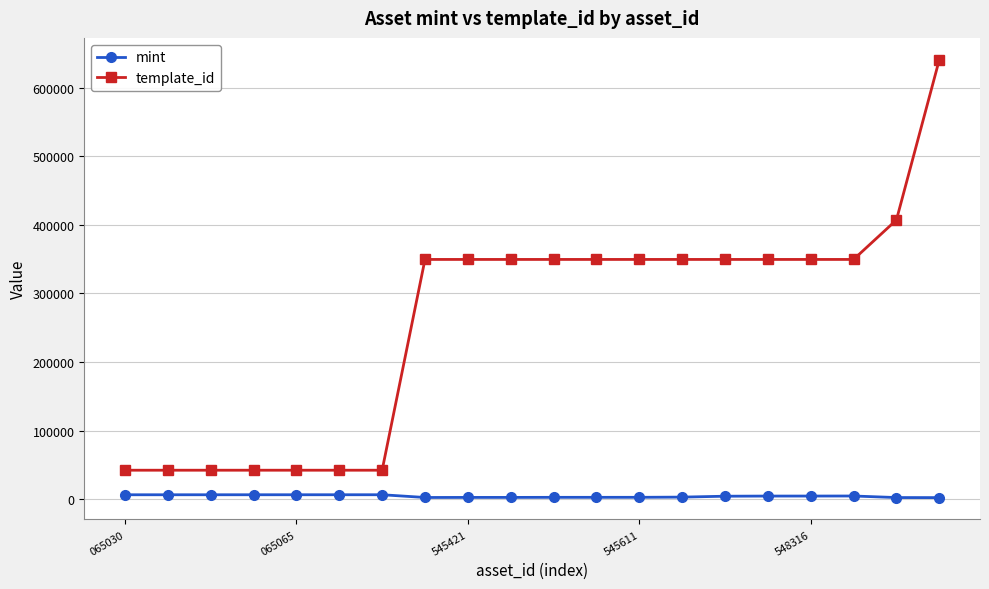

At how many categories does at least one series exceed 271945?

13